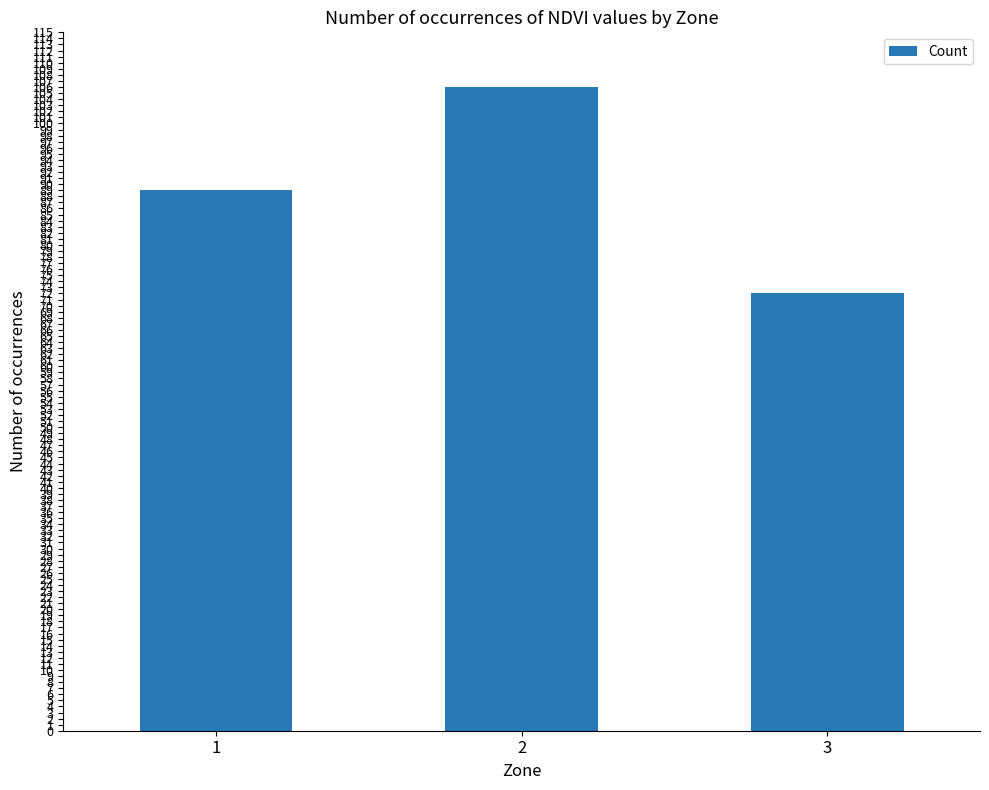

At which category does the chart reach its peak across all series?

2